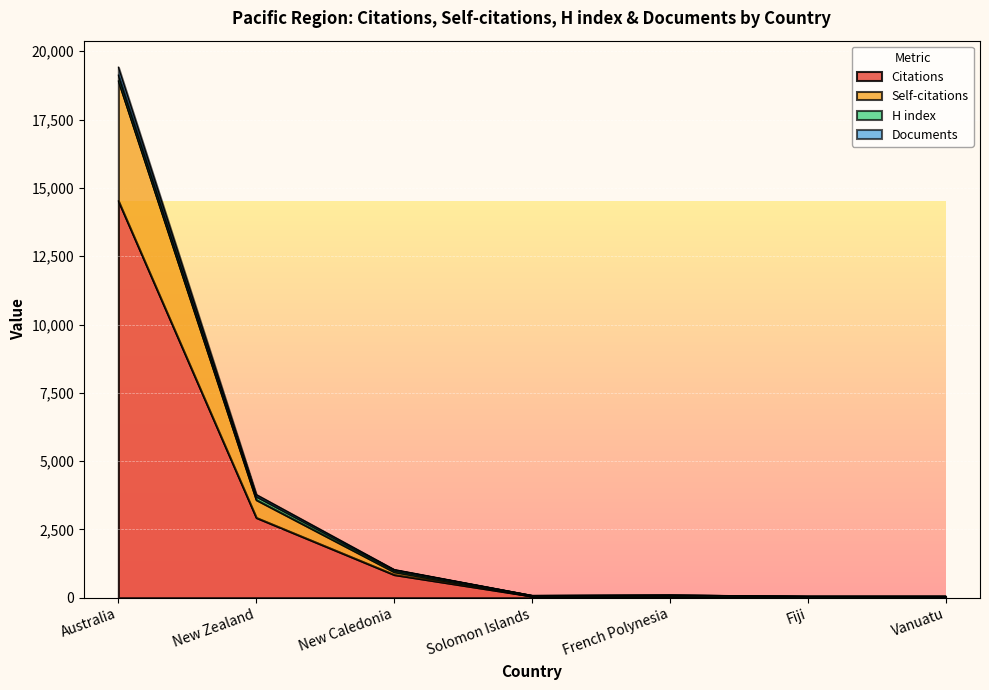

What is the maximum value for Citations?

14524